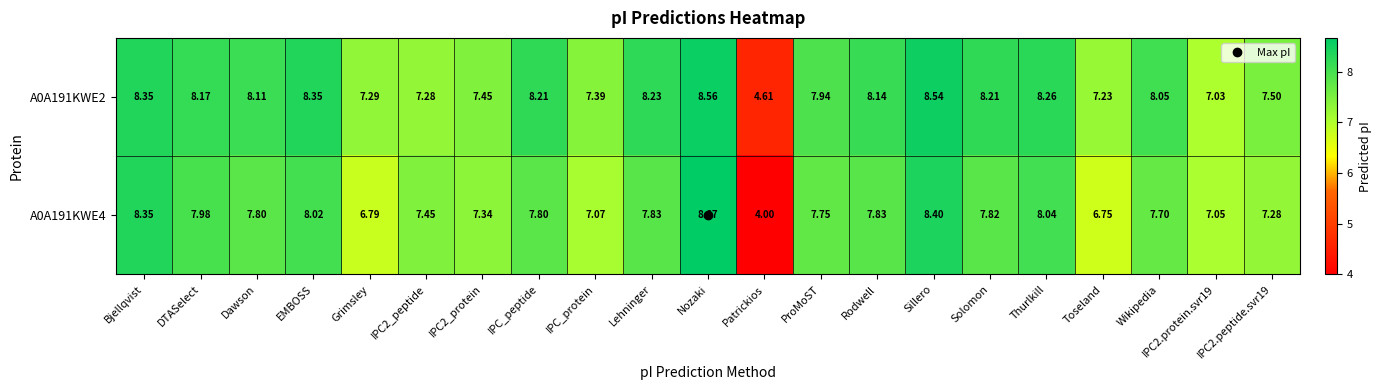

Rank the series at IPC2.protein.svr19 from lowest to highest value.

A0A191KWE2, A0A191KWE4